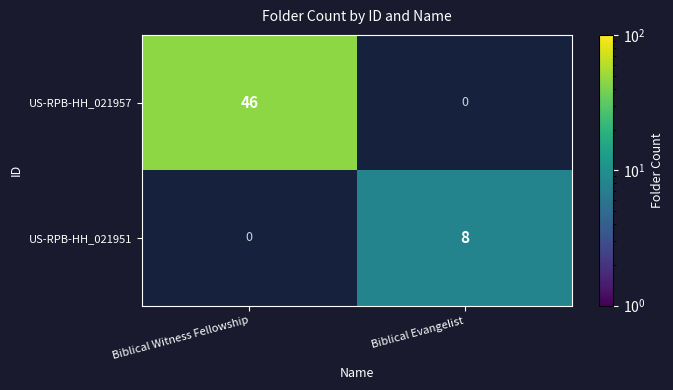

What is the total value across all series at Biblical Evangelist?

8